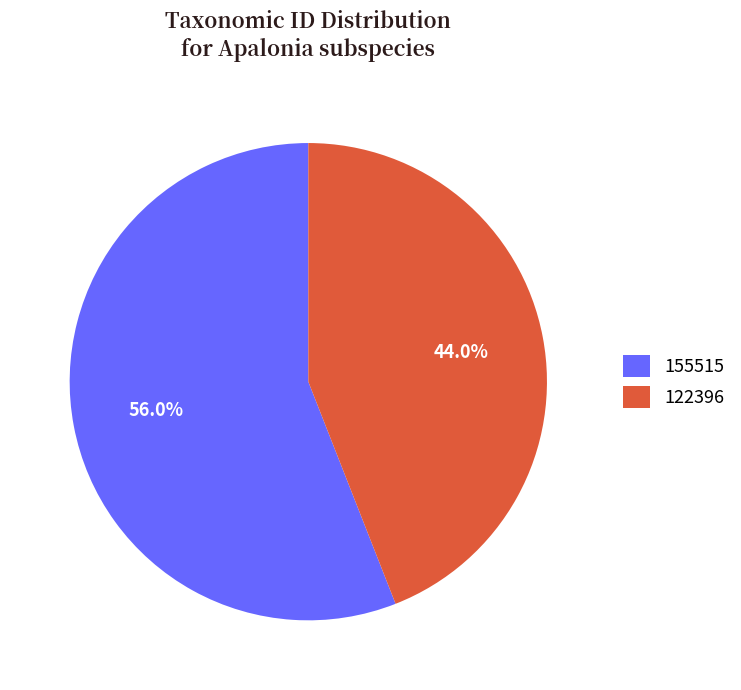

How many segments does this pie chart have?

2